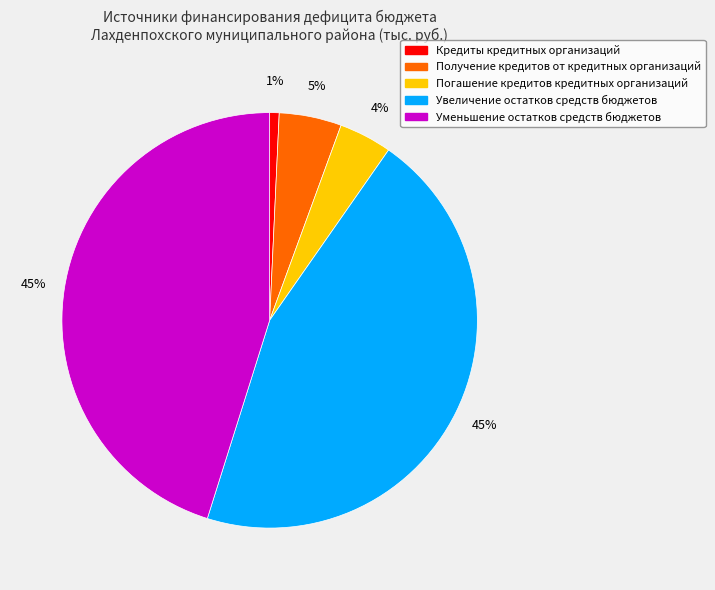

To the nearest percent, what percentage of the pie is Увеличение остатков средств бюджетов?

45%